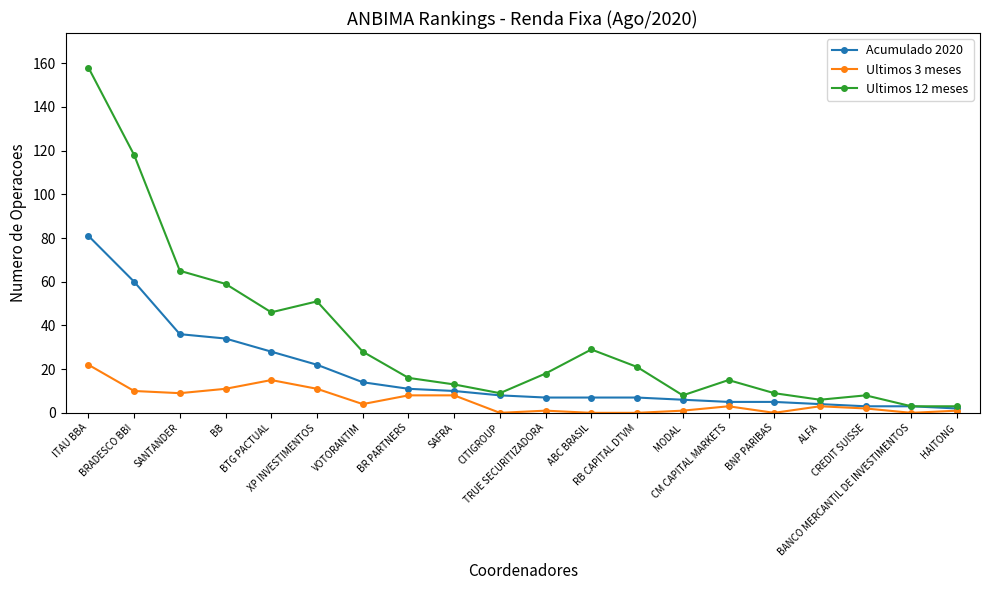

What are all the series names shown in the legend?

Acumulado 2020, Ultimos 3 meses, Ultimos 12 meses